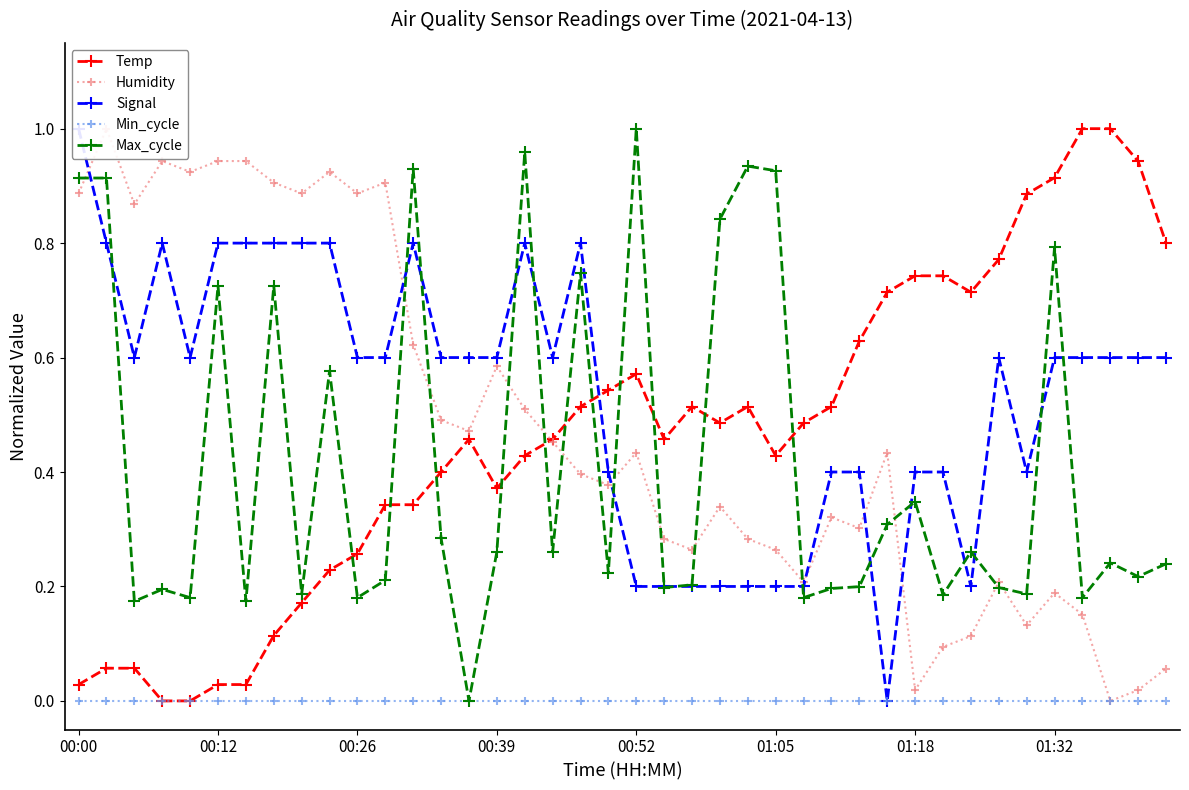

After their last crossing, which series has the higher values: Max_cycle or Temp?

Temp